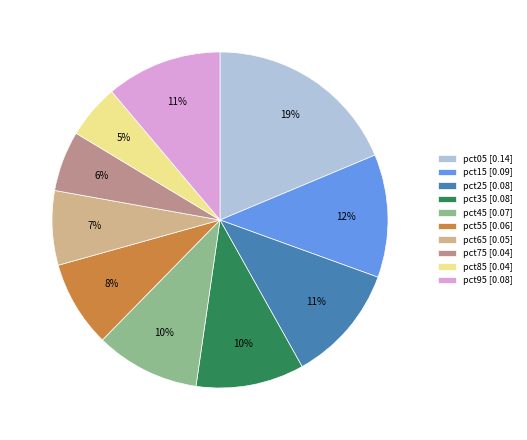

Between pct95 [0.08] and pct15 [0.09], which is larger?

pct15 [0.09]